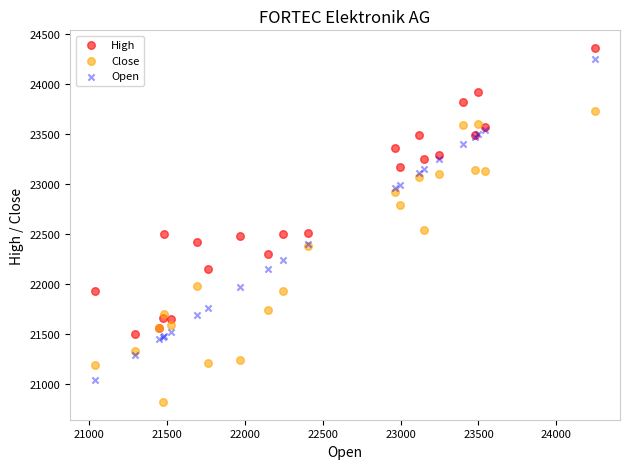

Which series contains the lowest Y value?

Close